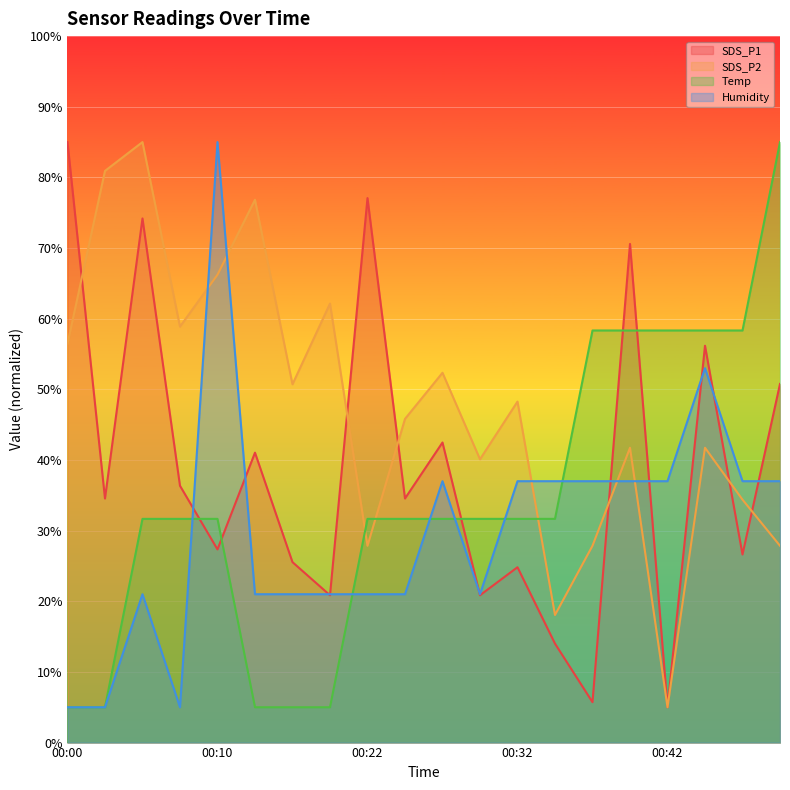

What value does the Humidity series have at 00:25?

21.0